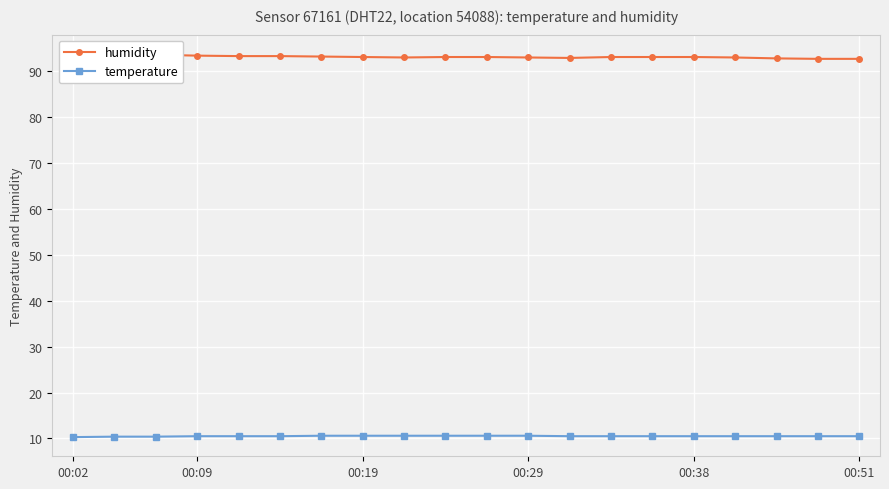

True or false: temperature has a value of 10.5 at 00:51.

True